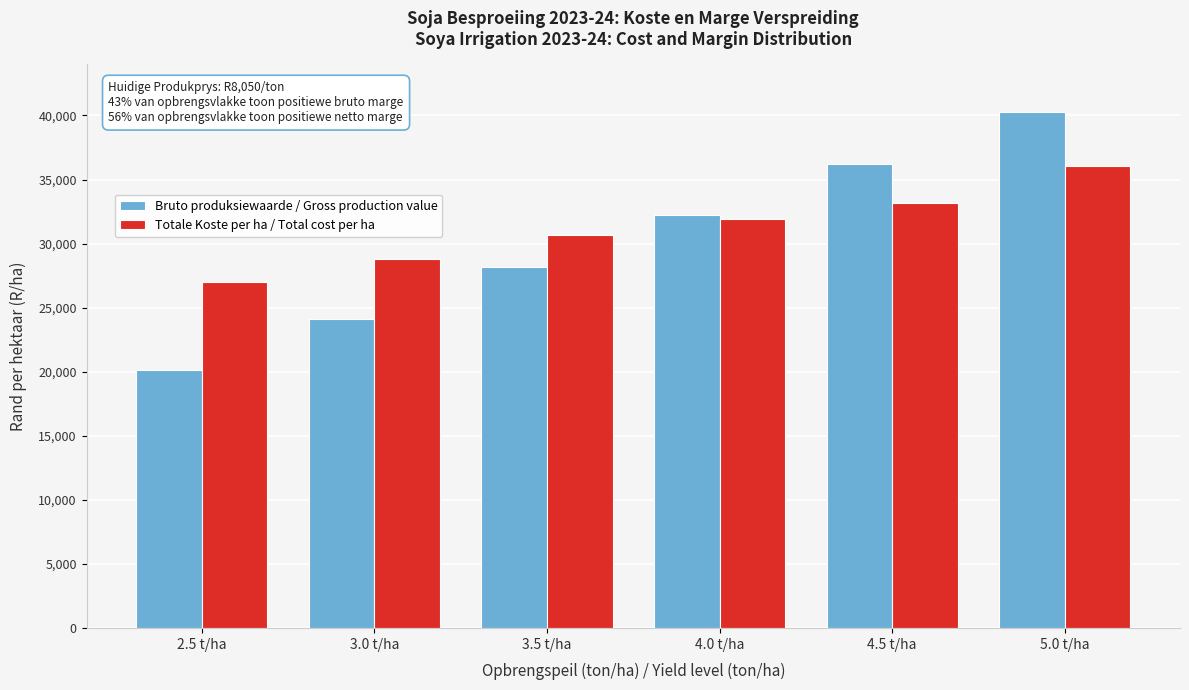

Reading right to left, list all the values displayed in this chart.

Bruto produksiewaarde / Gross production value: 40250.0	36225.0	32200.0	28175.0	24150.0	20125.0
Totale Koste per ha / Total cost per ha: 36055.9	33136.7	31925.7	30697.8	28828.1	27022.5